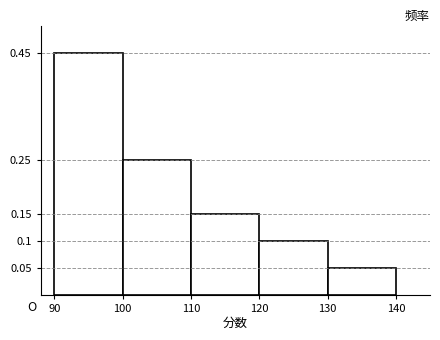

Reading left to right, transcribe this chart: for each bar, give the range it covers on the x-axis and its height. The values are not printed on the chart, so give them approximately, as read against the axis.

90 to 100: 0.45
100 to 110: 0.25
110 to 120: 0.15
120 to 130: 0.10
130 to 140: 0.05